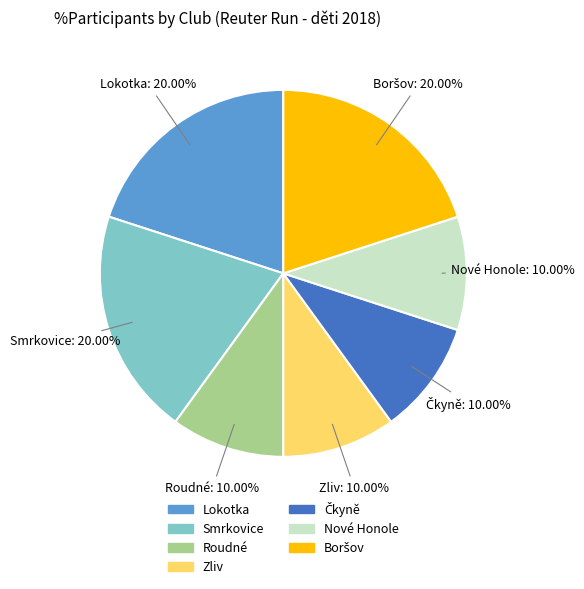

To the nearest percent, what is the difference between the largest and smallest slice percentages?

10%